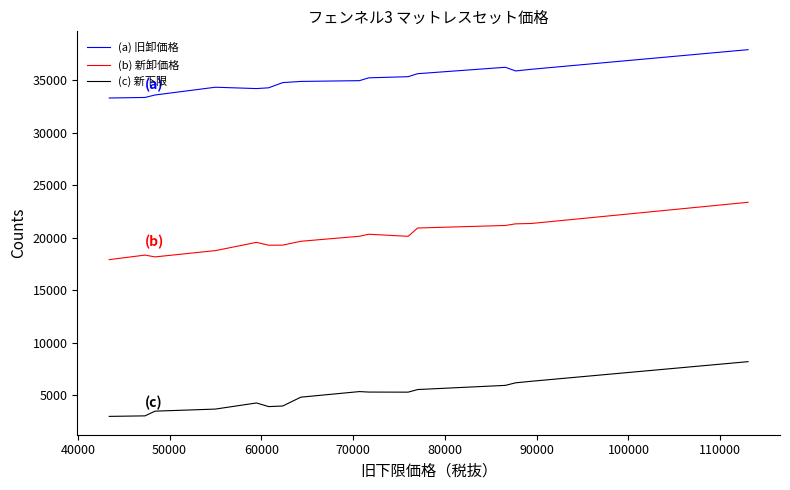

What is the difference between the maximum and minimum values in the (b) 新卸価格 series?

5455.2